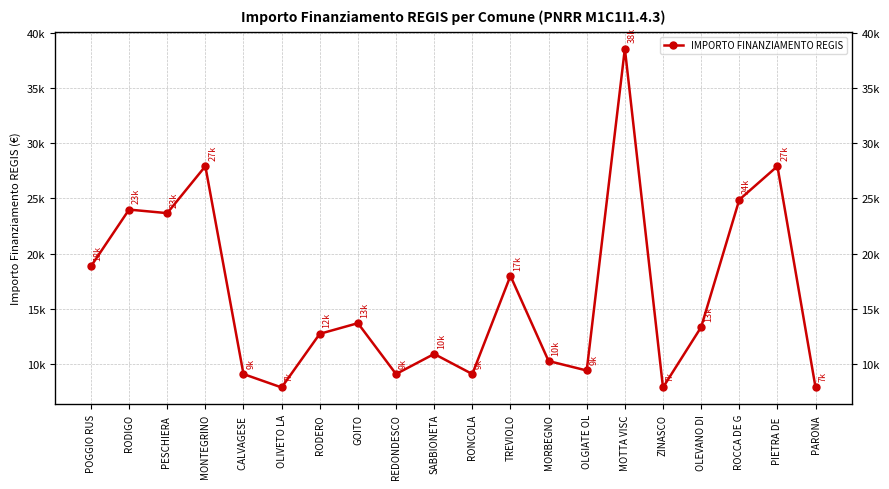

List the labels in order of value, largest first.

MOTTA VISC, MONTEGRINO, PIETRA DE , ROCCA DE G, RODIGO, PESCHIERA , POGGIO RUS, TREVIOLO, GOITO, OLEVANO DI, RODERO, SABBIONETA, MORBEGNO, OLGIATE OL, CALVAGESE , REDONDESCO, RONCOLA, OLIVETO LA, ZINASCO, PARONA